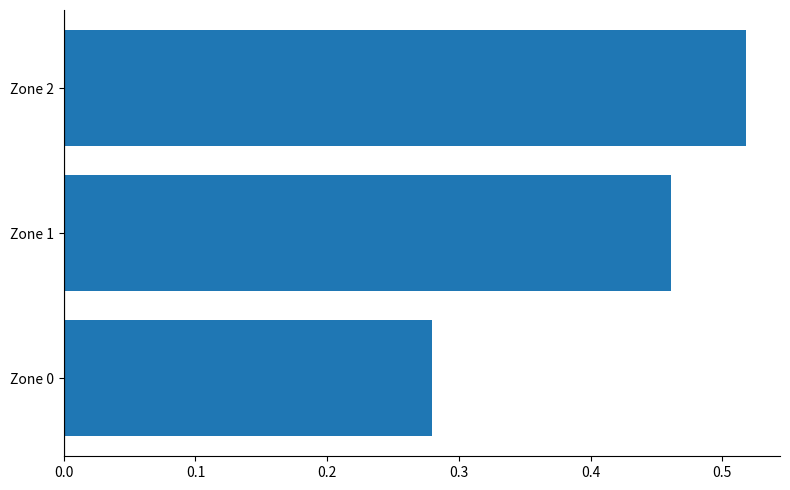

What is the change in value from Zone 0 to Zone 1?

+0.2